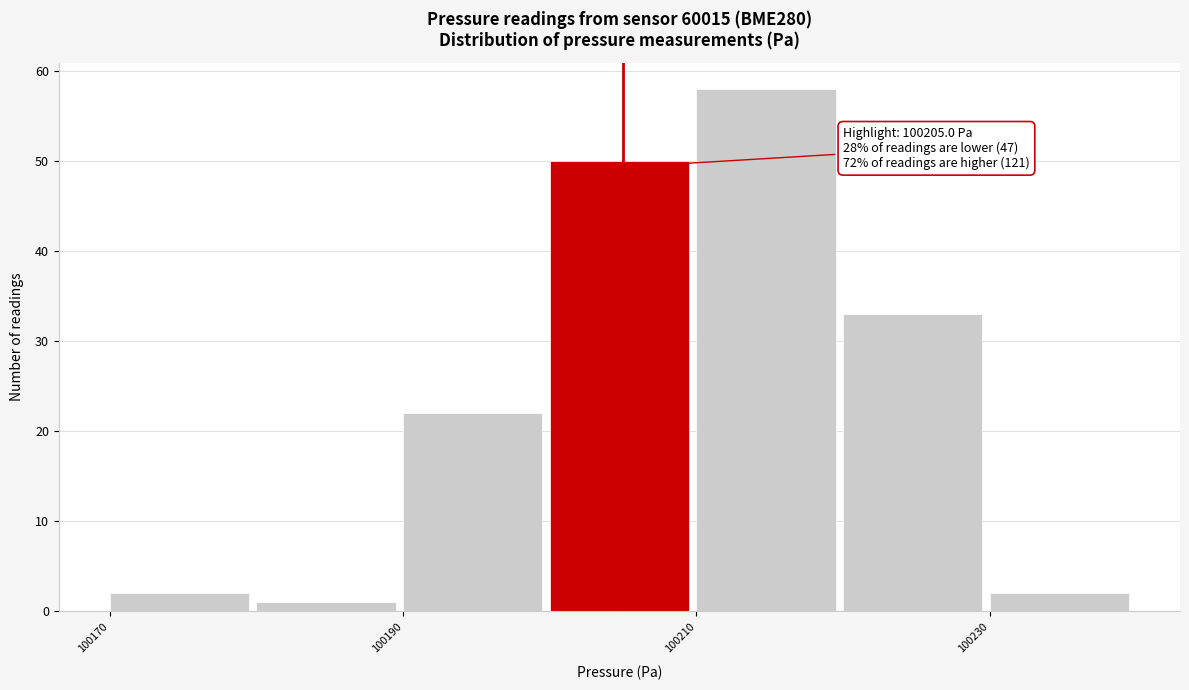

Over which range of the x-axis is the bar tallest?

100210 to 100220